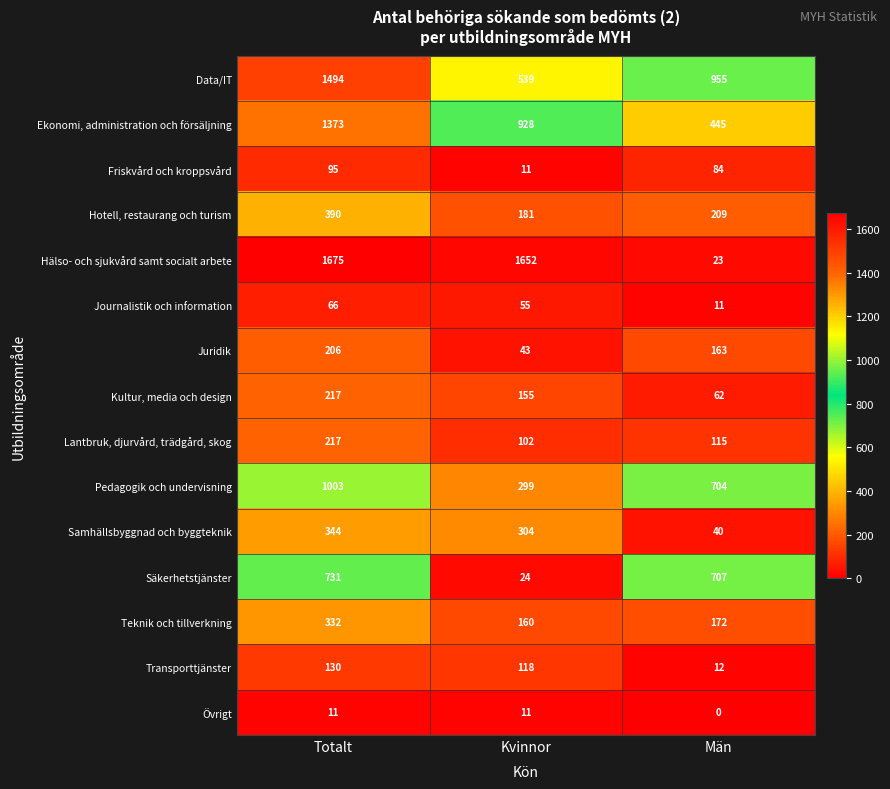

What is the sum of the Samhällsbyggnad och byggteknik values at Kvinnor and Totalt?

648